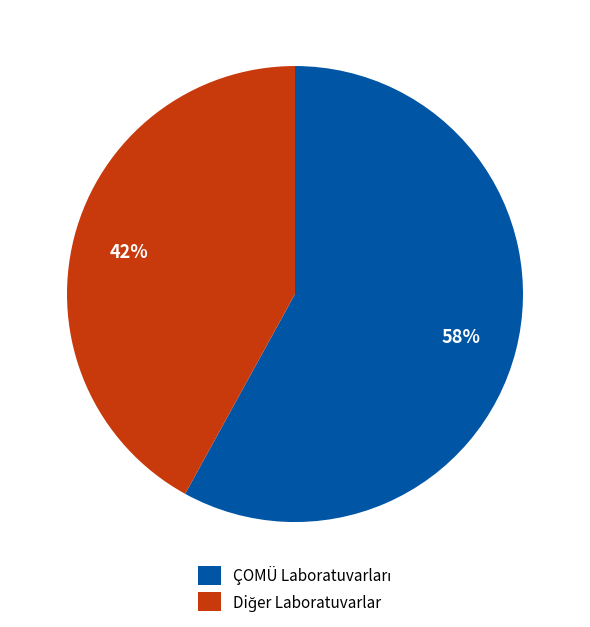

Is there a majority slice in this chart?

Yes